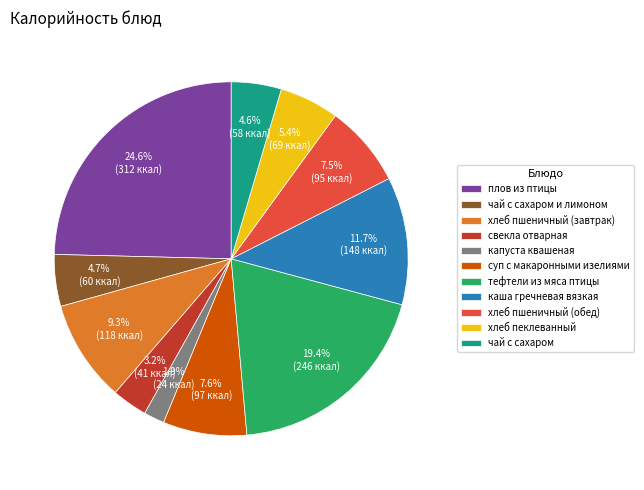

To the nearest percent, what portion does хлеб пшеничный (завтрак) represent?

9%